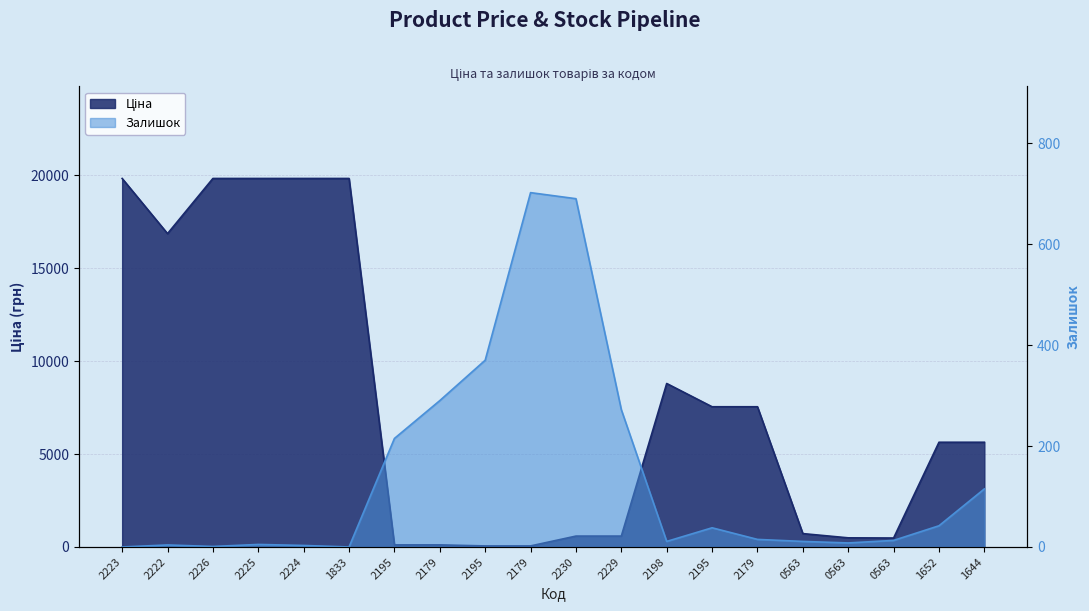

List the labels in order of Залишок value, largest first.

2179, 2230, 2195, 2179, 2229, 2195, 1644, 1652, 2195, 2179, 0563, 2198, 0563, 0563, 2225, 2222, 2224, 2226, 2223, 1833